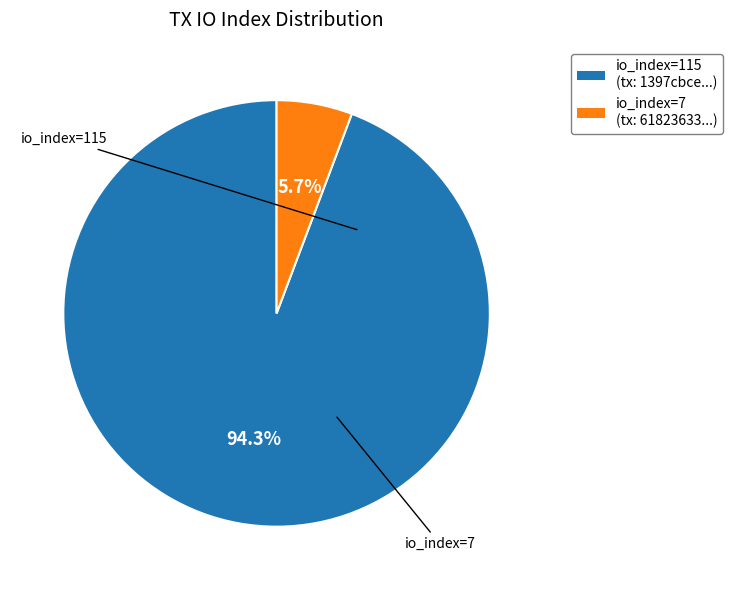

What portion of the pie excludes io_index=115?

5.7%